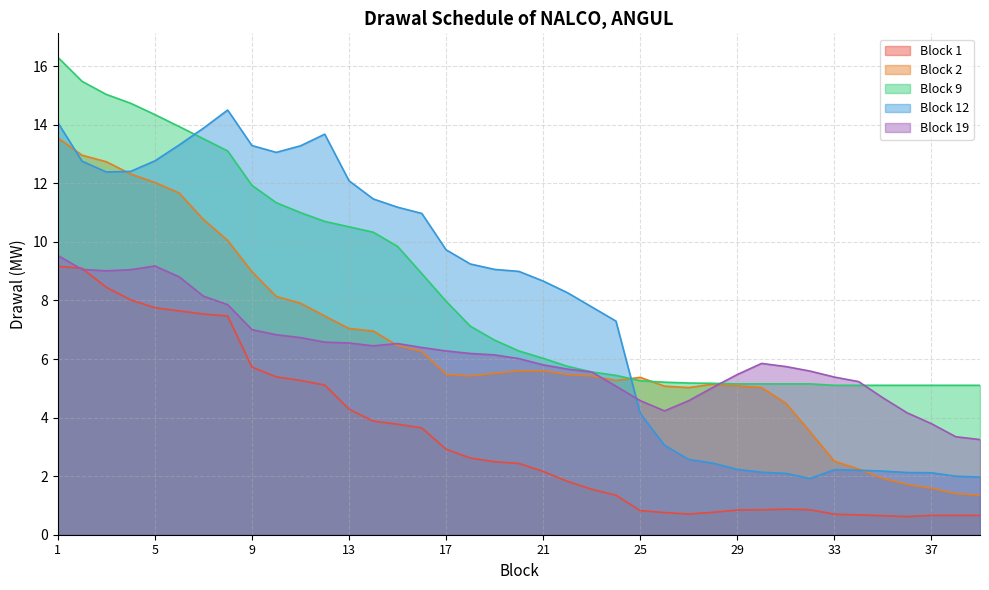

At how many categories does at least one series exceed 8?

22